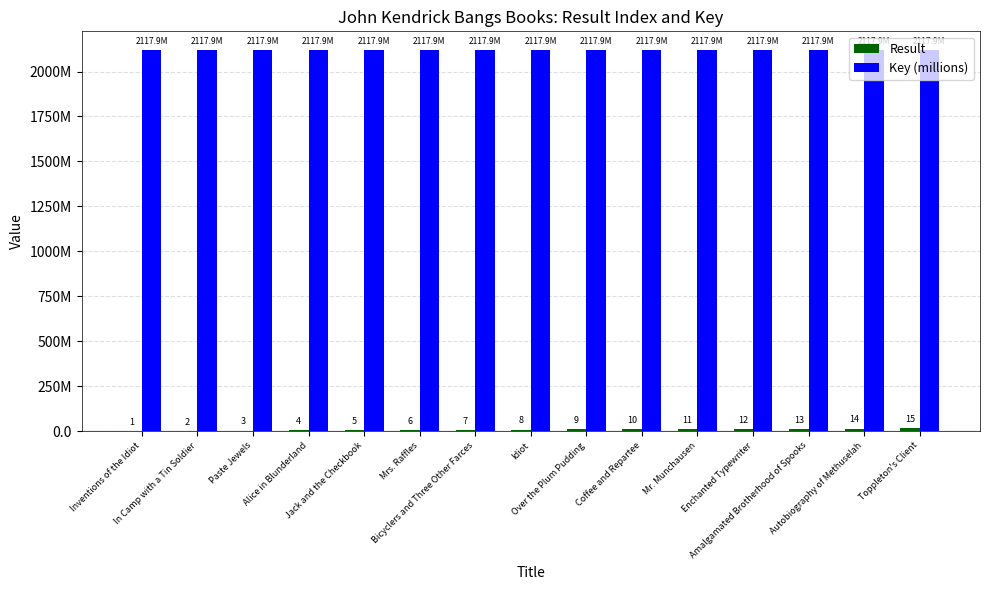

Rank the series by their average value, from lowest to highest.

Result, Key (millions)